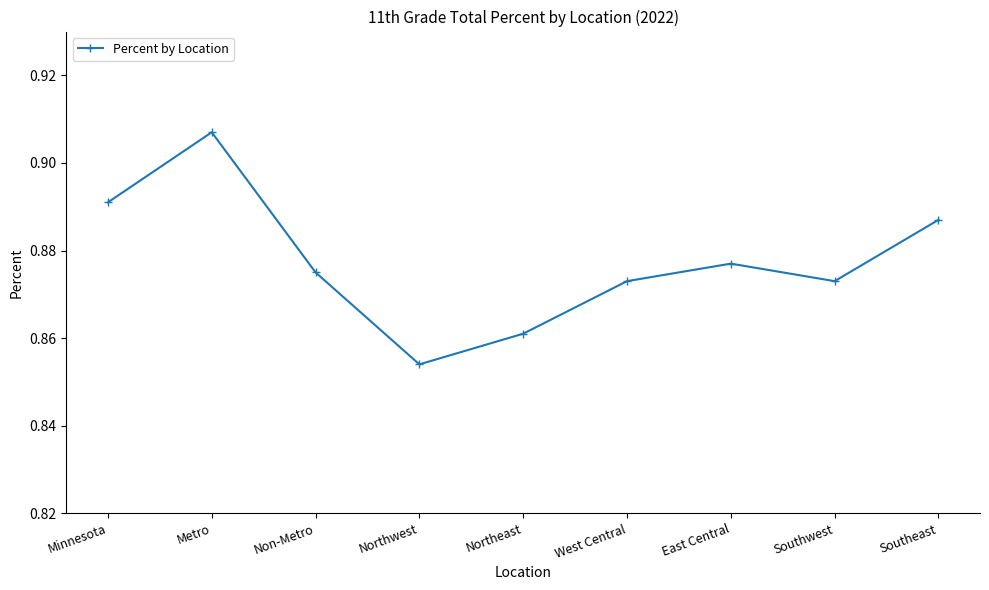

What is the label of the 3rd point from the left?

Non-Metro